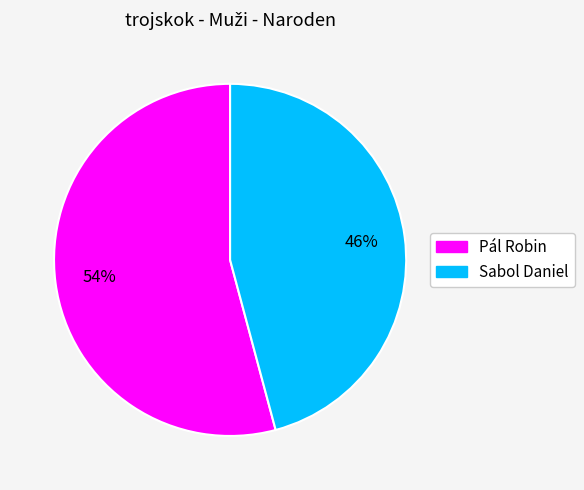

How many segments does this pie chart have?

2